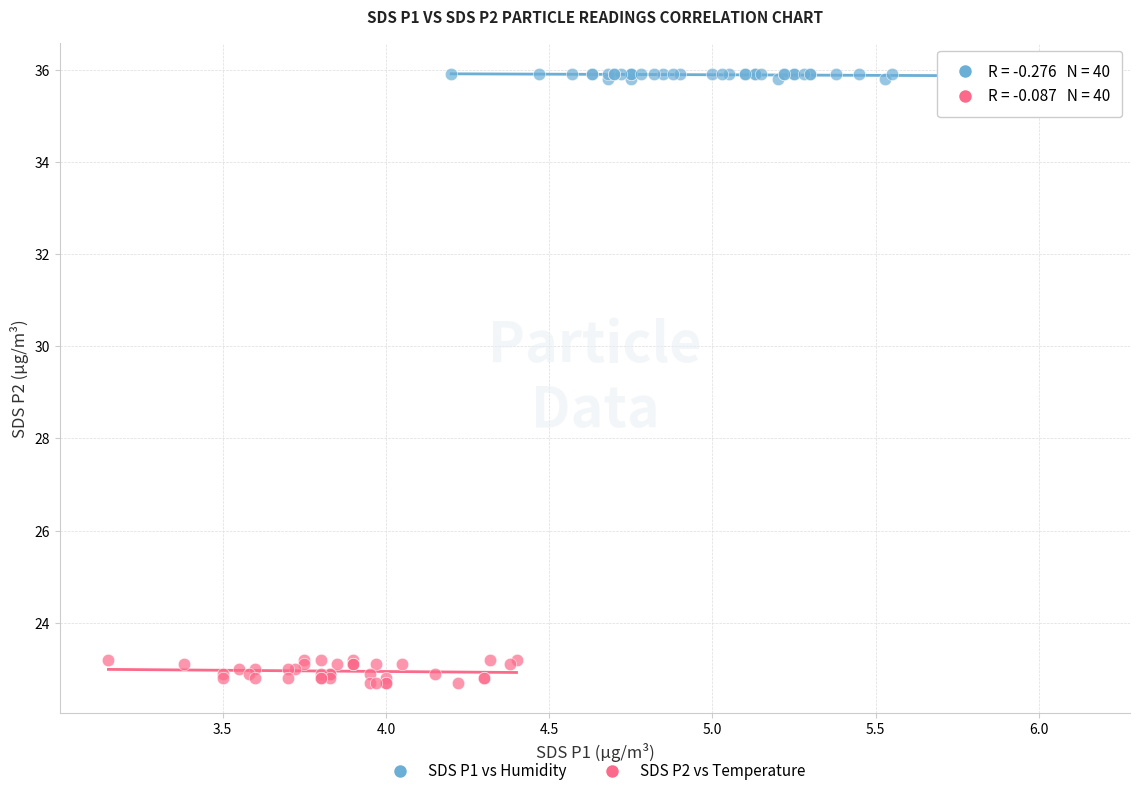

Which series reaches the maximum Y coordinate?

SDS P1 vs Humidity